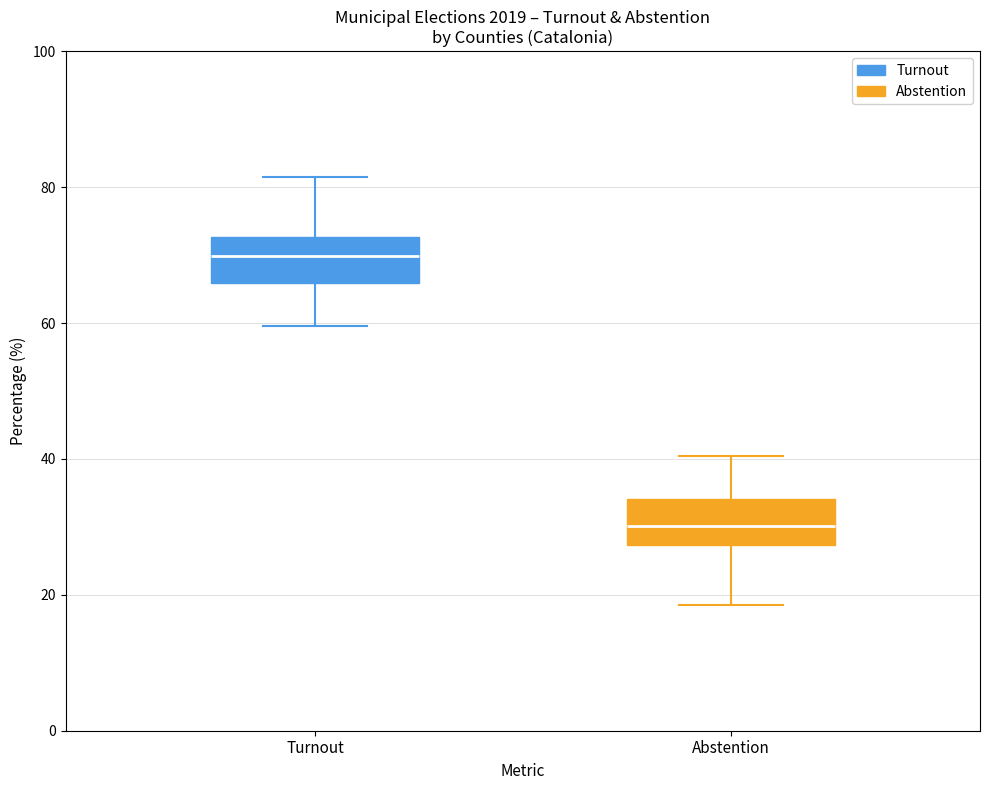

Reading left to right, read every box against the y-axis: the position of its median line, the range the box covers, and the ends of its whiskers. The values are not printed on the chart, so give them approximately, as read against the axis.

Turnout: median 70, box 66 to 72, whiskers 60 to 82
Abstention: median 30, box 28 to 34, whiskers 18 to 40